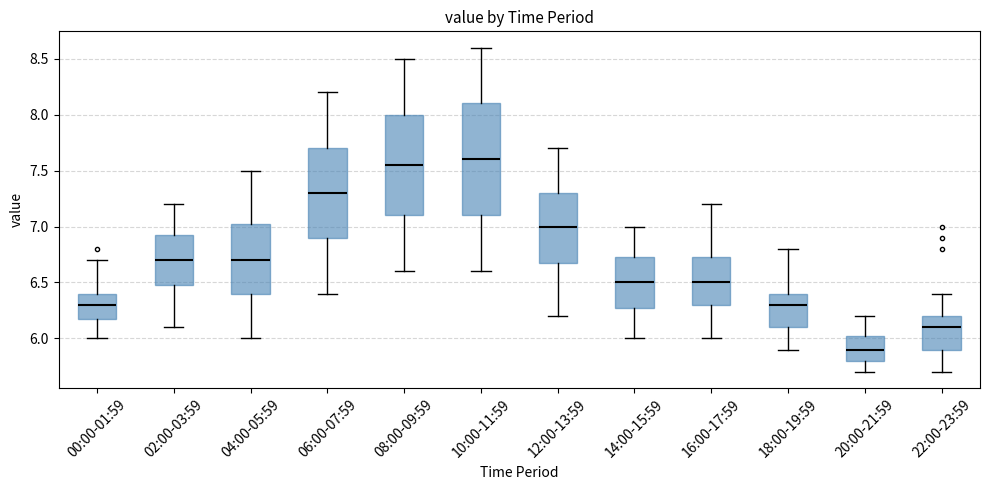

Where is the lower edge of the box for 20:00-21:59 on the y-axis? The values are not printed on the chart, so give them approximately, as read against the axis.

5.80